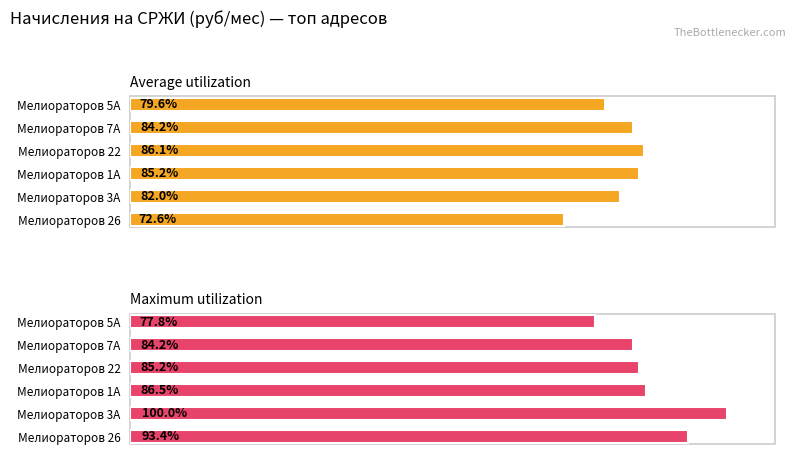

What are all the series names shown in the legend?

Average utilization, Maximum utilization